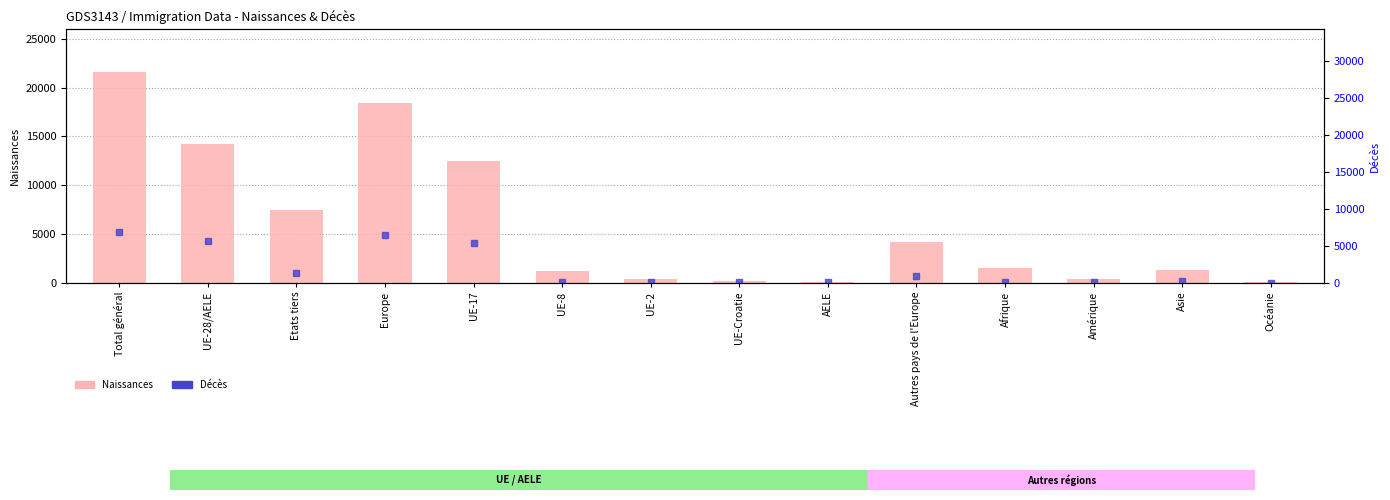

Between Océanie and Total général, which is larger?

Total général